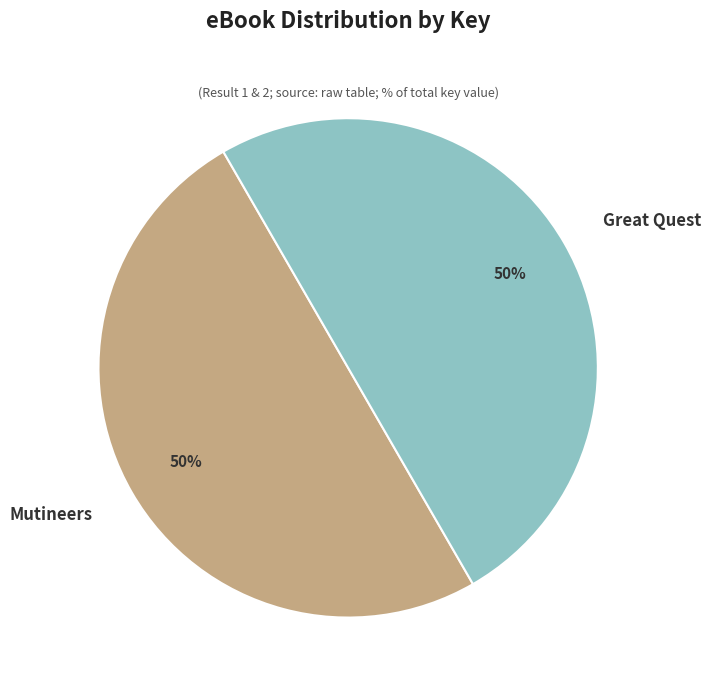

To the nearest percent, what portion does Great Quest represent?

50%